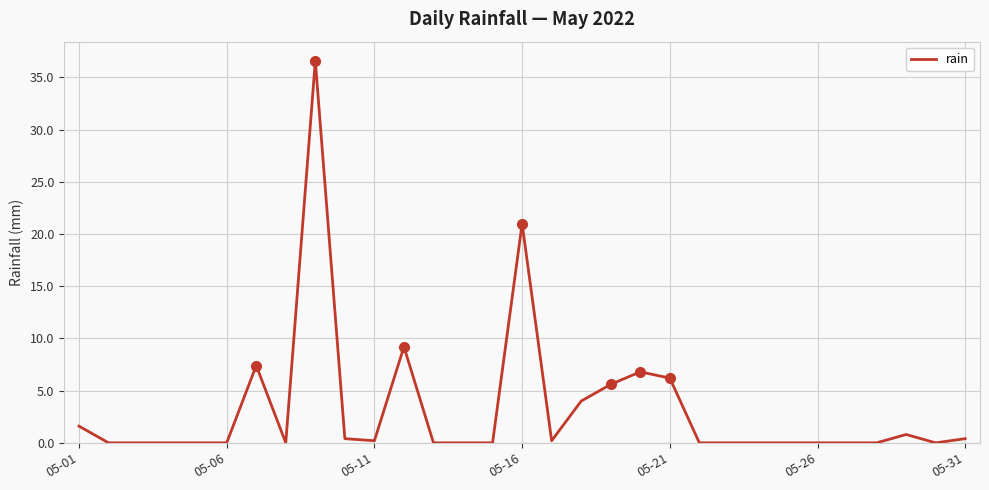

What is the greatest value displayed?

36.6